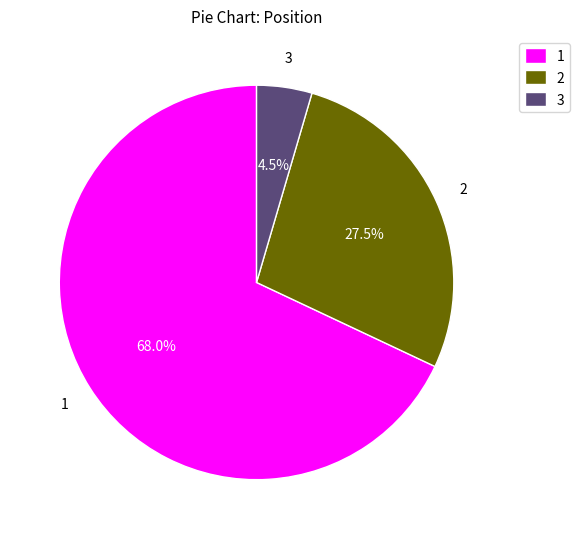

To the nearest percent, what is the average slice percentage?

33%